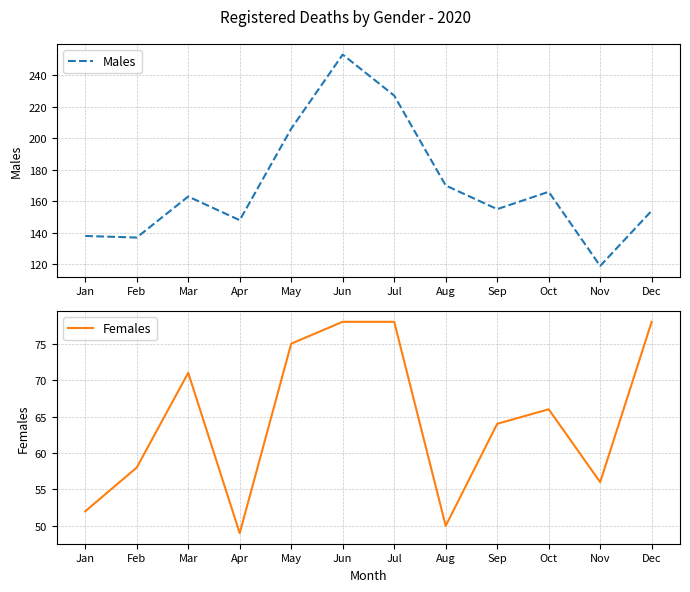

Is it true that Males equals 163 at Mar?

True